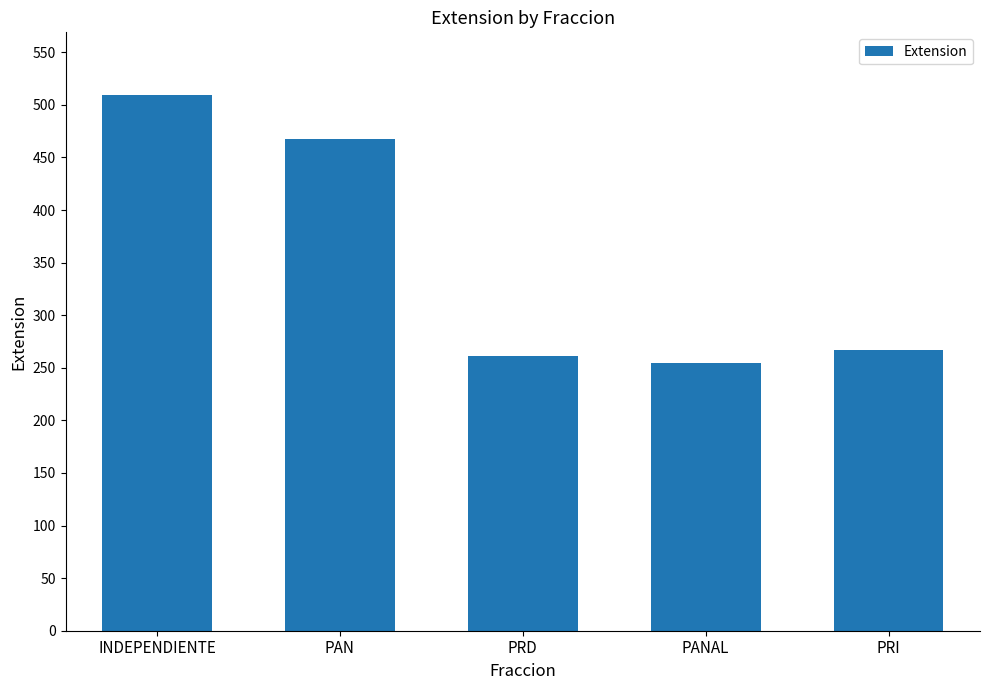

Reading left to right, transcribe all the data shown in this chart.

INDEPENDIENTE=509	PAN=468	PRD=261	PANAL=255	PRI=267